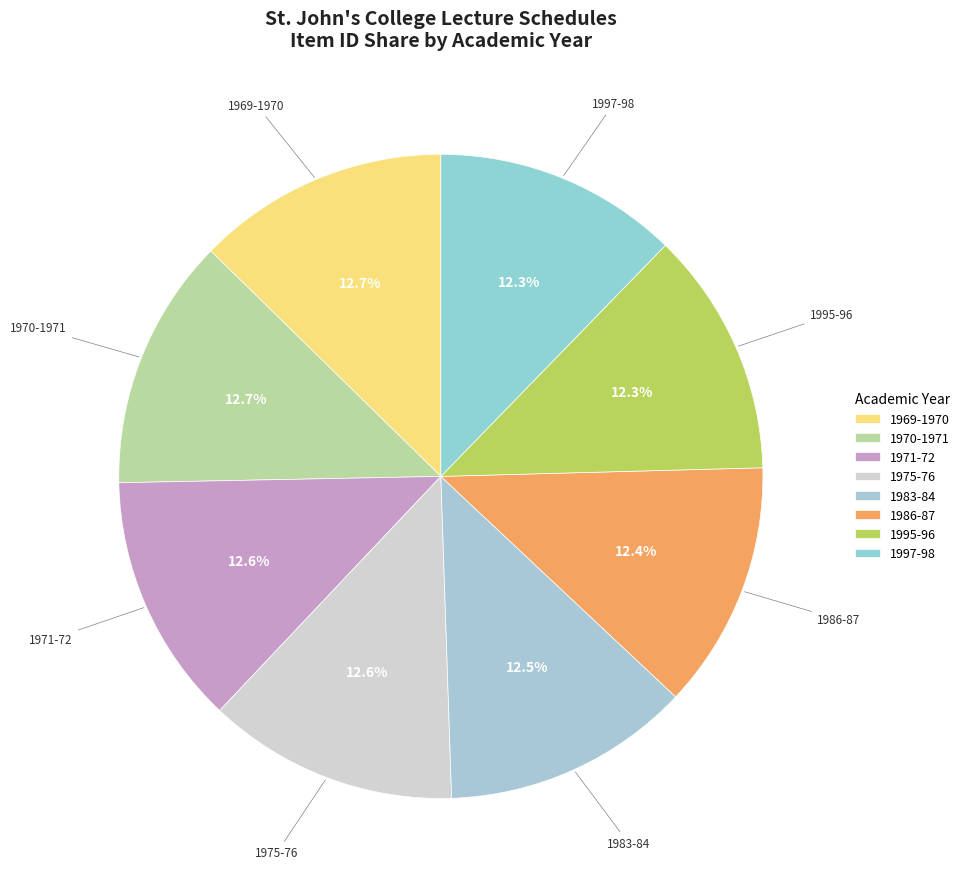

To the nearest percent, what is the average slice percentage?

12%